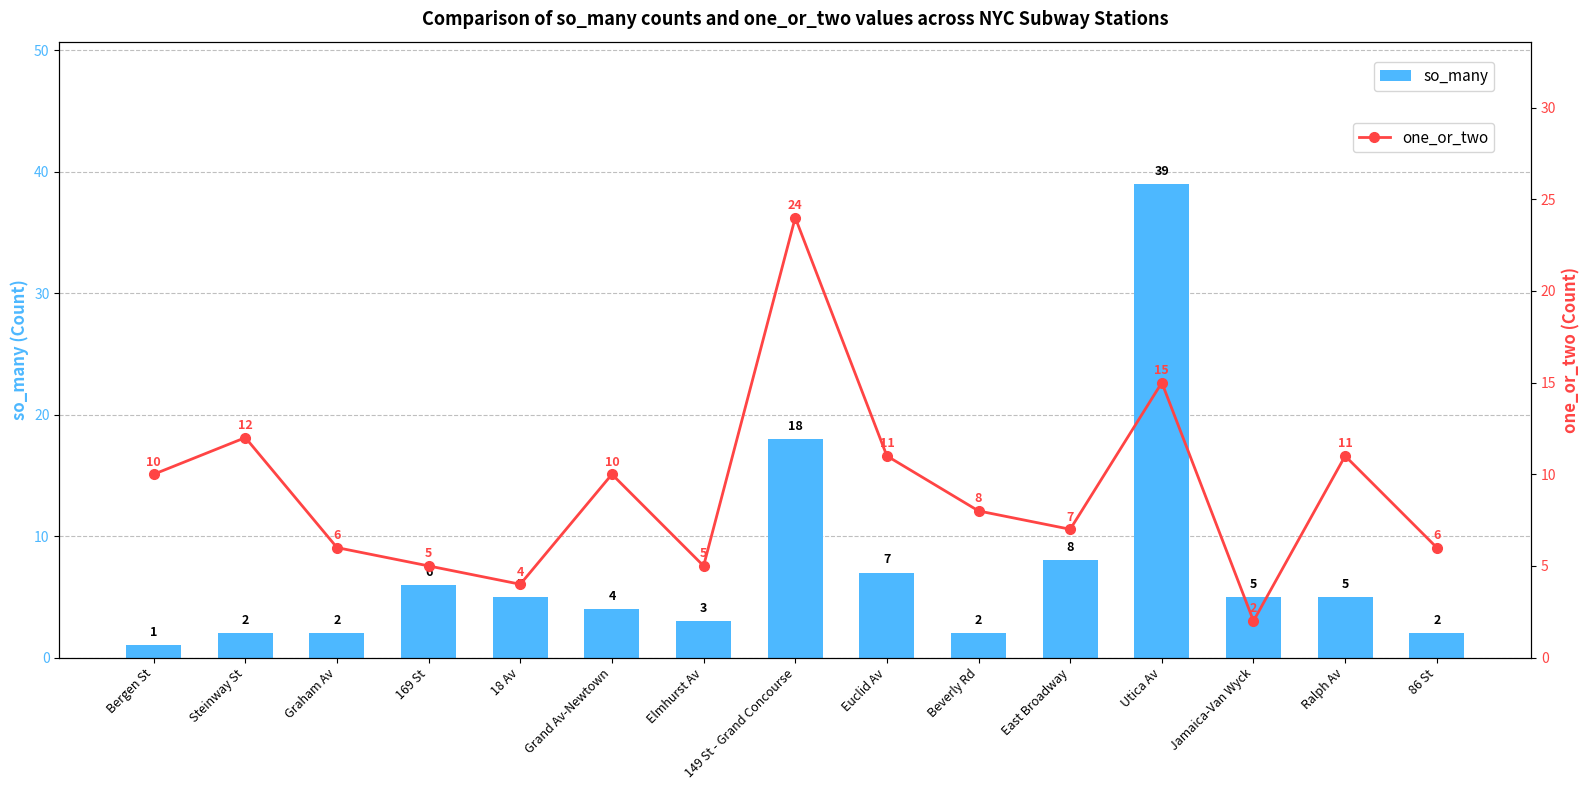

The value of so_many at Graham Av is 2. True or false?

True